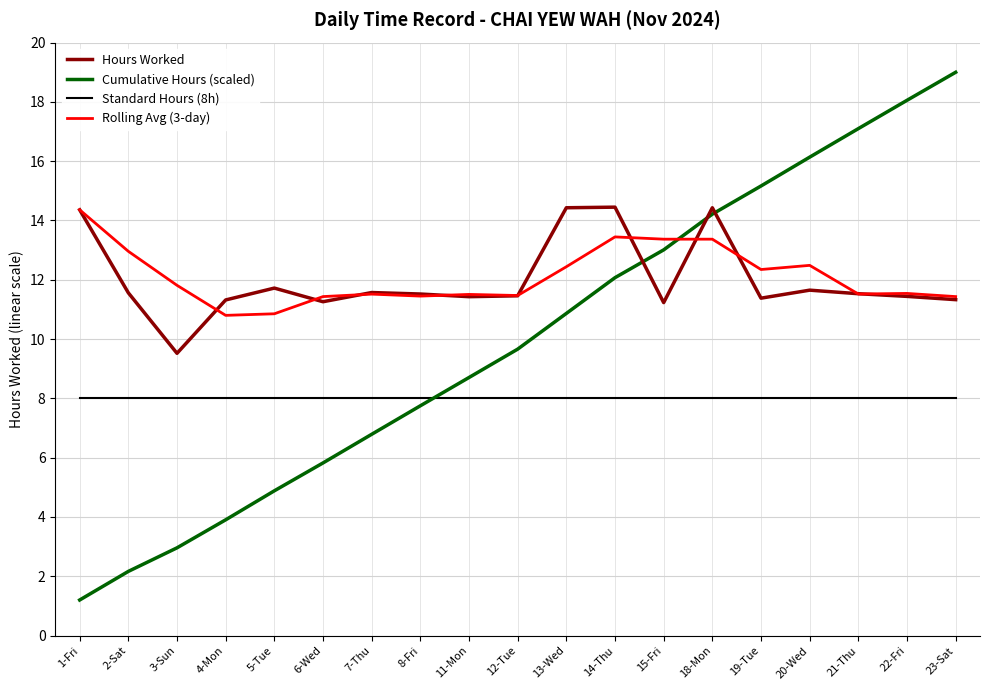

Where is Cumulative Hours (scaled) nearest to the value 10?

12-Tue